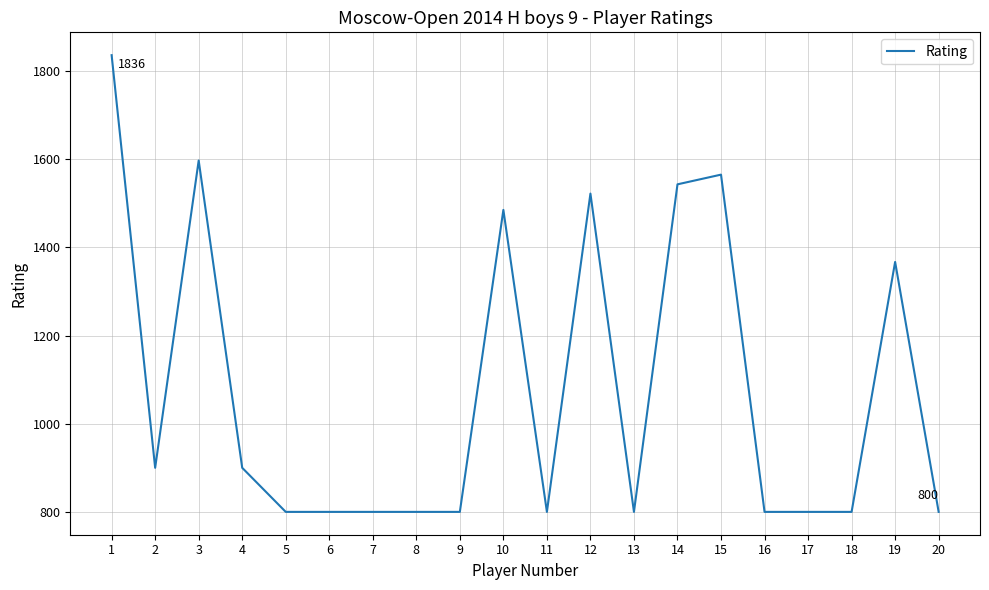

What is the smallest value displayed?

800